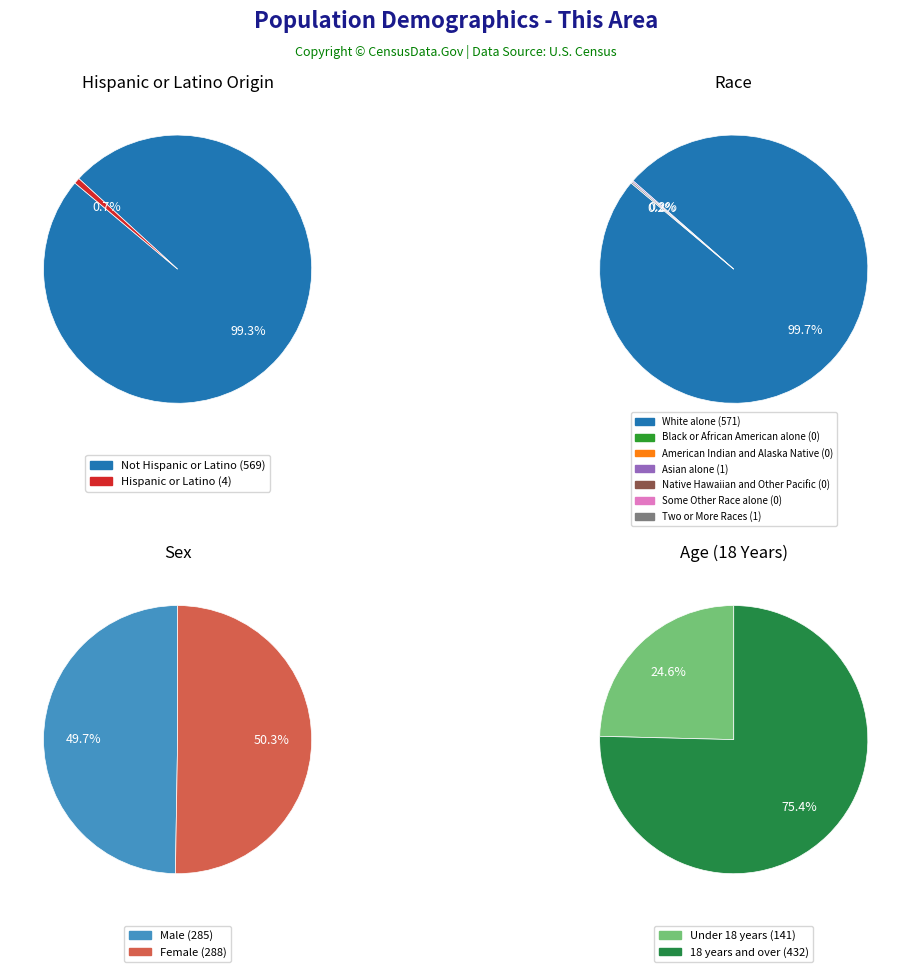

The Not Hispanic or Latino slice represents 89% of the pie. True or false?

False